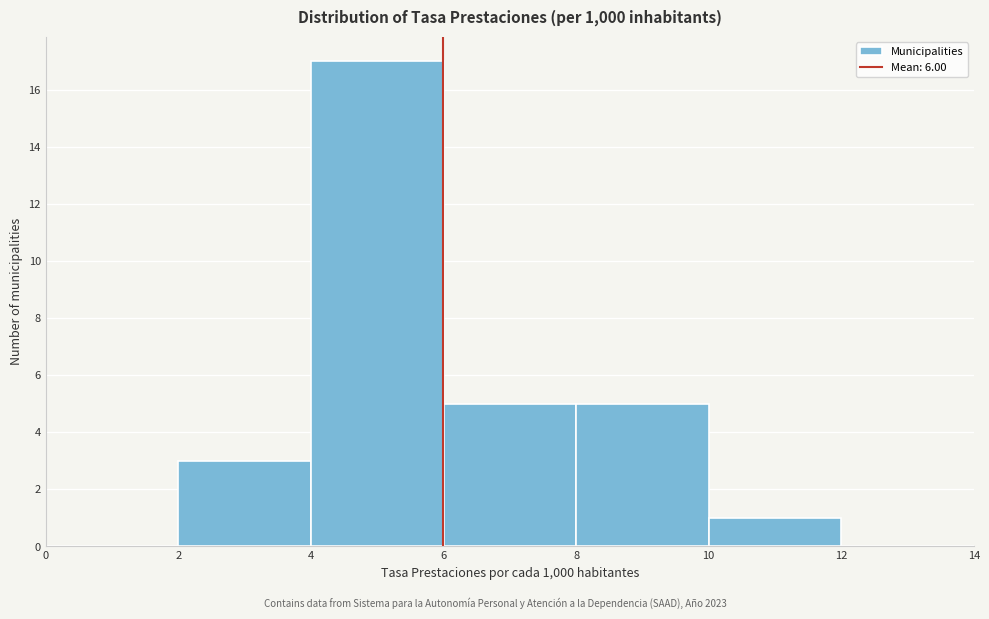

Reading left to right, list every bar in this chart as the range it spans on the x-axis followed by its height. The values are not printed on the chart, so give them approximately, as read against the axis.

0 to 2: 0
2 to 4: 3
4 to 6: 17
6 to 8: 5
8 to 10: 5
10 to 12: 1
12 to 14: 0